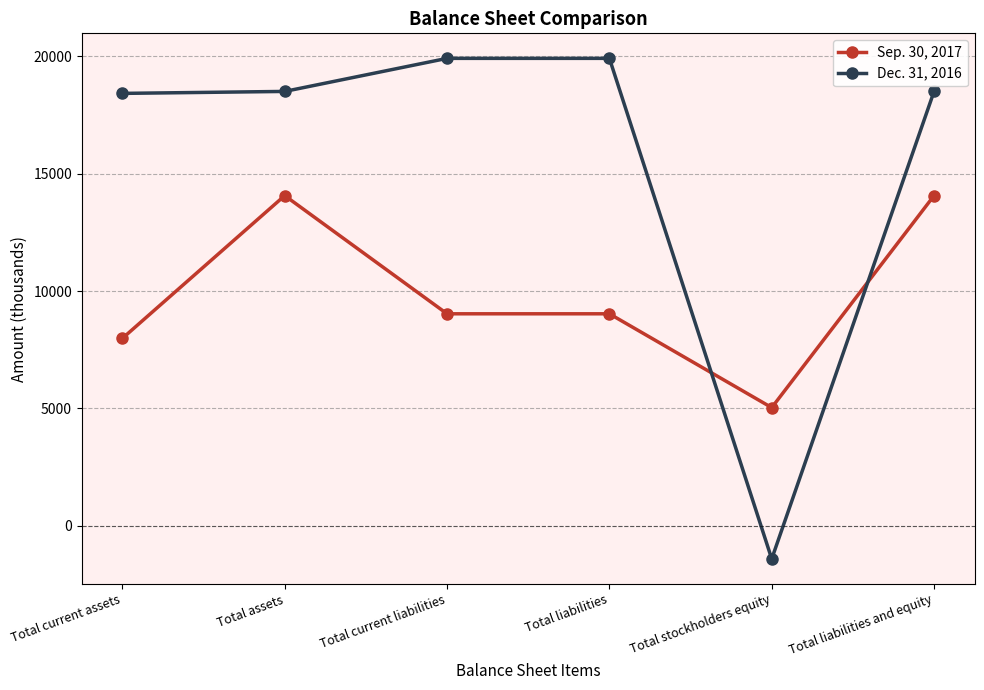

Count the Sep. 30, 2017 values in the range 7984 to 14064.

5